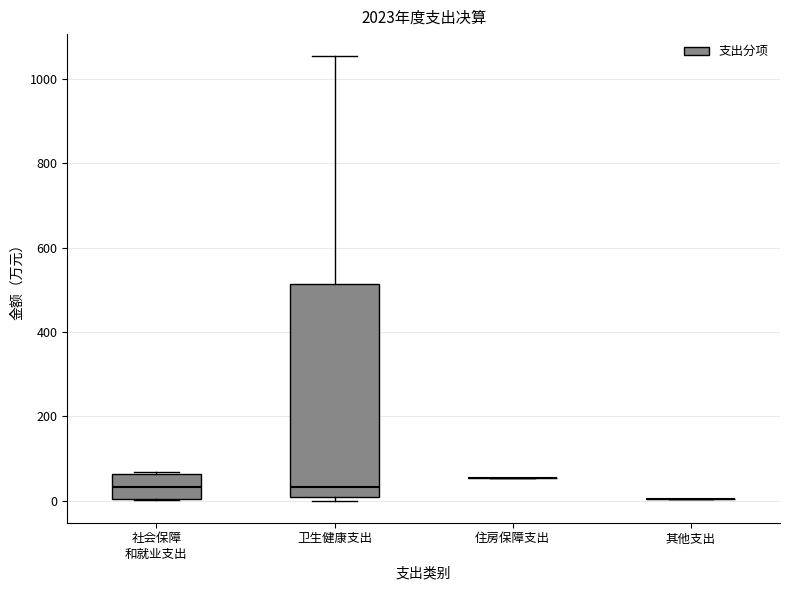

Reading left to right, read every box against the y-axis: the position of its median line, the range the box covers, and the ends of its whiskers. The values are not printed on the chart, so give them approximately, as read against the axis.

社会保障 和就业支出: median 40, box 0 to 60, whiskers 0 to 60
卫生健康支出: median 40, box 0 to 520, whiskers 0 (just below the box's lower edge) to 1060
住房保障支出: box collapsed to a line at 60, whiskers 60 to 60
其他支出: box collapsed to a line at 0, whiskers 0 to 0